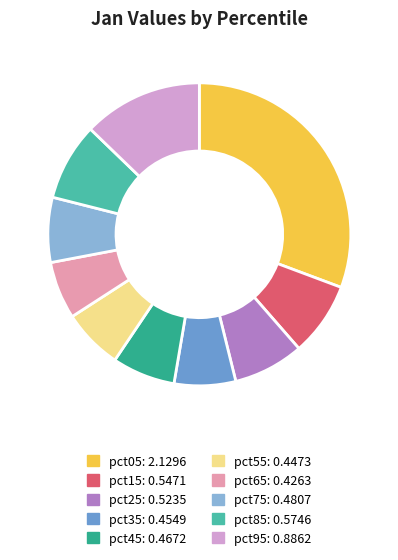

Do pct65 and pct05 together represent more than half of the pie?

No